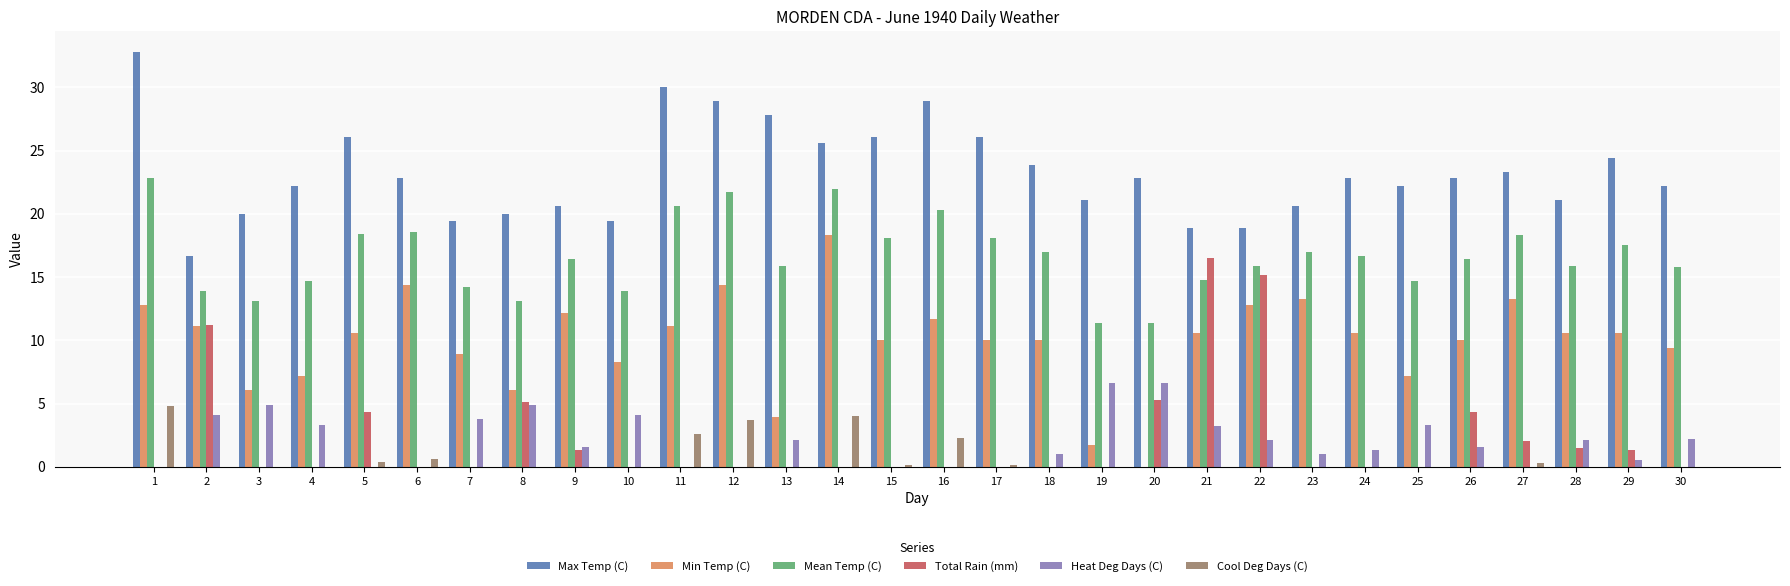

Between 4 and 6, which series saw the biggest shift?

Min Temp (C)